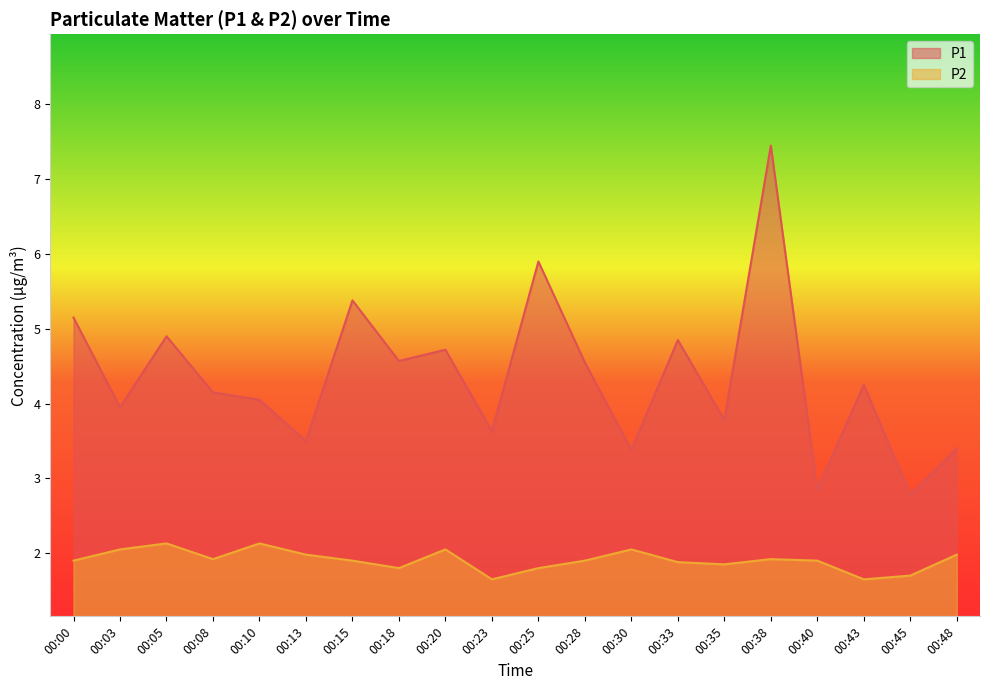

List the series in order of their peak value, lowest first.

P2, P1